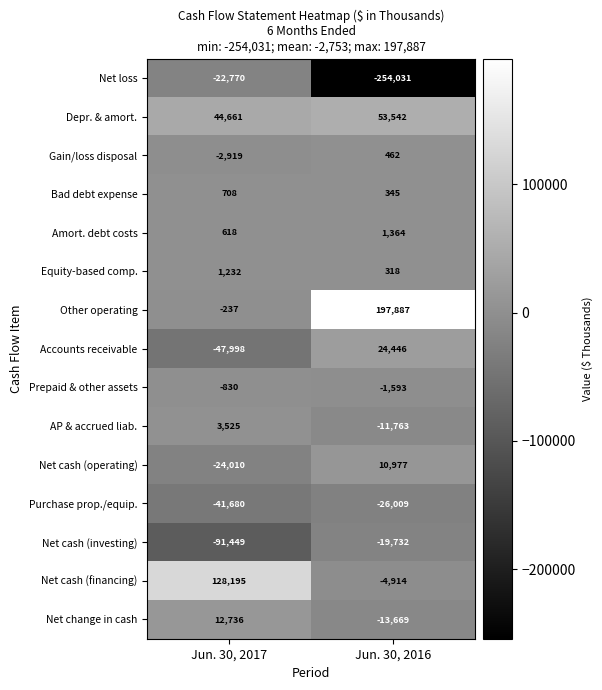

At how many categories does at least one series exceed 45817?

2